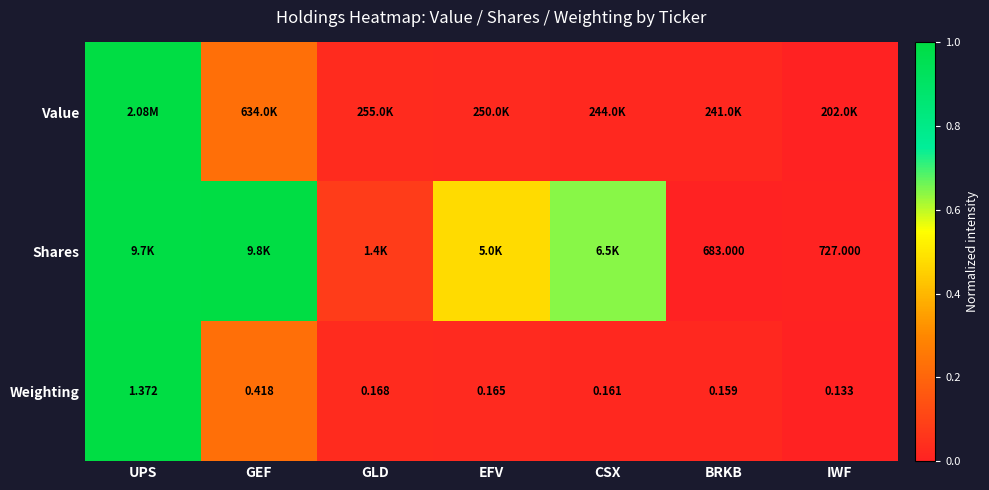

Which category has the highest value in the Weighting series?

UPS